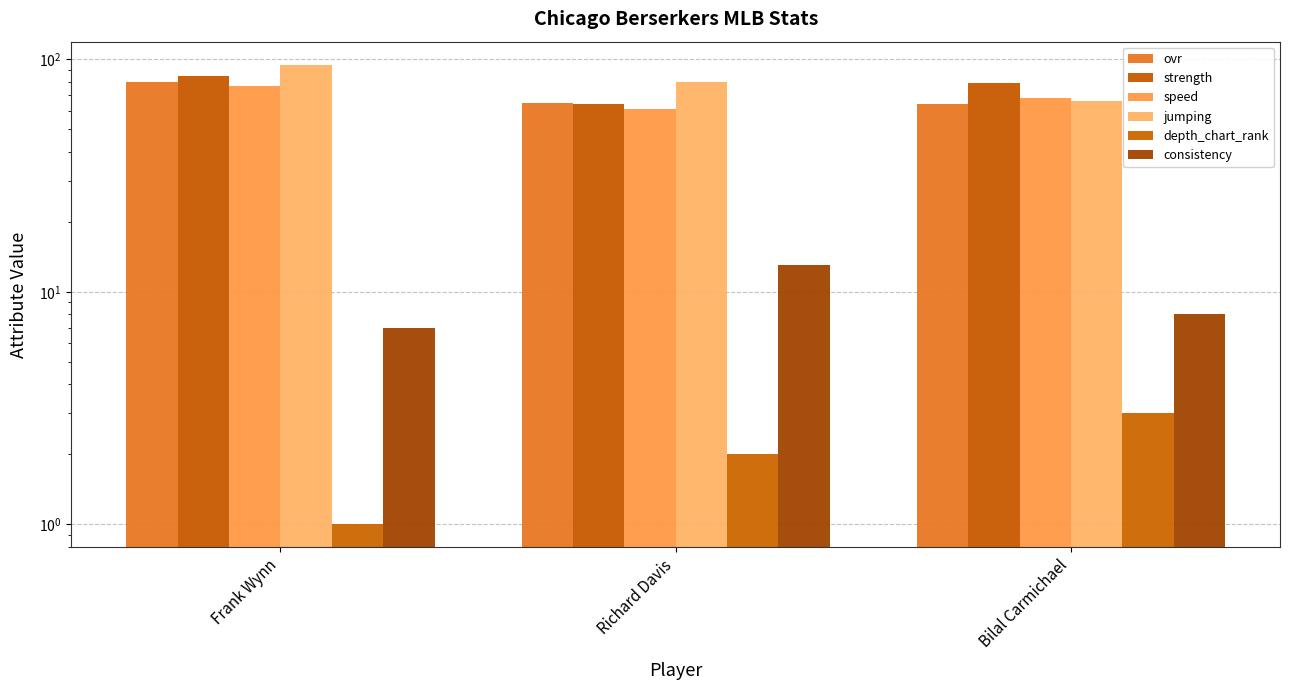

What is the greatest value displayed?

95